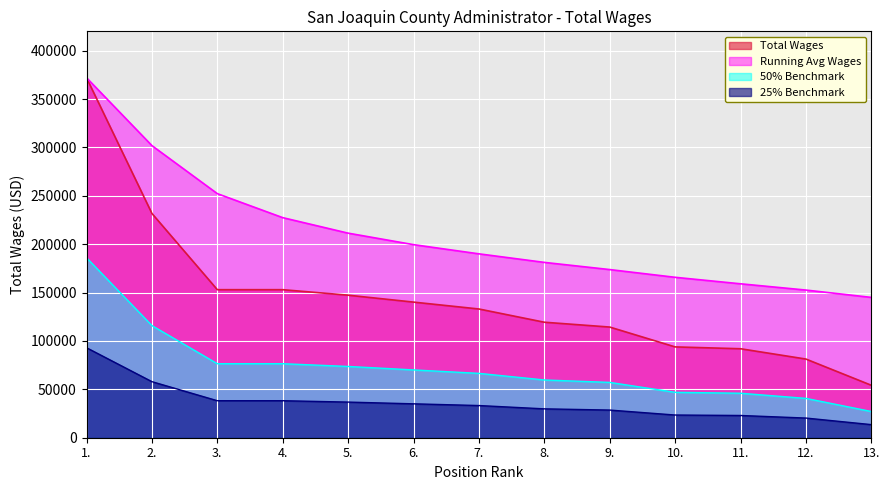

What position from the left is 8.?

8